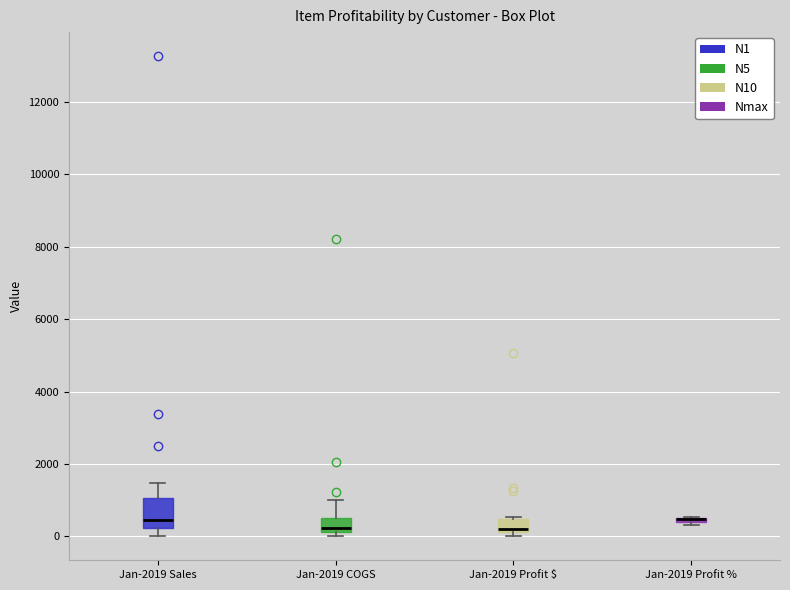

Which box is the tallest, from its lower edge to its upper edge?

Jan-2019 Sales